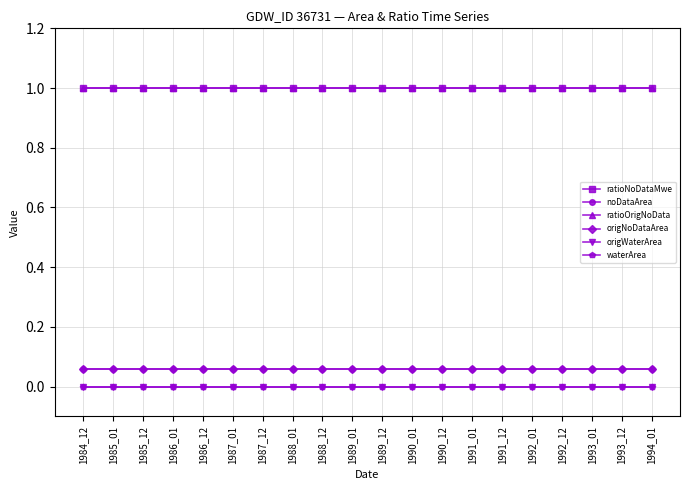

True or false: ratioOrigNoData and origWaterArea intersect in this chart.

False